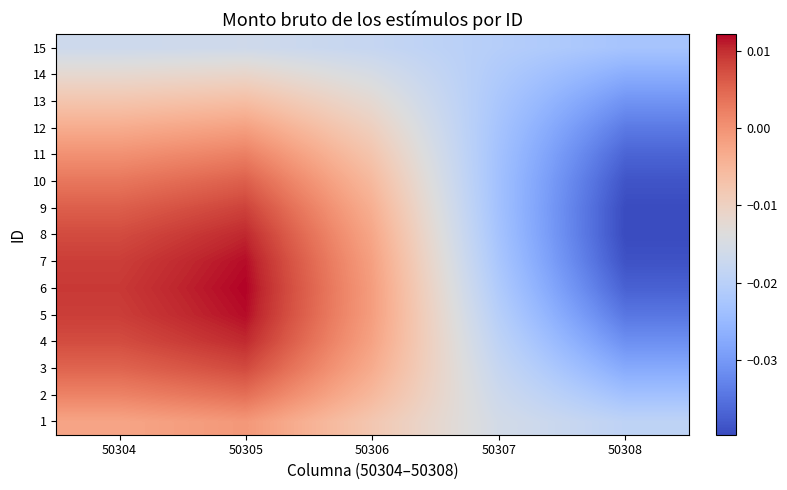

Reading left to right, extract all data points from this chart.

1: 50304=-0.0	50305=-0.0	50306=-0.0	50307=-0.0	50308=-0.0
2: 50304=0.0	50305=0.0	50306=-0.0	50307=-0.0	50308=-0.0
3: 50304=0.0	50305=0.0	50306=-0.0	50307=-0.0	50308=-0.0
4: 50304=0.0	50305=0.0	50306=-0.0	50307=-0.0	50308=-0.0
5: 50304=0.0	50305=0.0	50306=-0.0	50307=-0.0	50308=-0.0
6: 50304=0.0	50305=0.0	50306=-0.0	50307=-0.0	50308=-0.0
7: 50304=0.0	50305=0.0	50306=-0.0	50307=-0.0	50308=-0.0
8: 50304=0.0	50305=0.0	50306=-0.0	50307=-0.0	50308=-0.0
9: 50304=0.0	50305=0.0	50306=-0.0	50307=-0.0	50308=-0.0
10: 50304=0.0	50305=0.0	50306=-0.0	50307=-0.0	50308=-0.0
11: 50304=0.0	50305=0.0	50306=-0.0	50307=-0.0	50308=-0.0
12: 50304=-0.0	50305=-0.0	50306=-0.0	50307=-0.0	50308=-0.0
13: 50304=-0.0	50305=-0.0	50306=-0.0	50307=-0.0	50308=-0.0
14: 50304=-0.0	50305=-0.0	50306=-0.0	50307=-0.0	50308=-0.0
15: 50304=-0.0	50305=-0.0	50306=-0.0	50307=-0.0	50308=-0.0